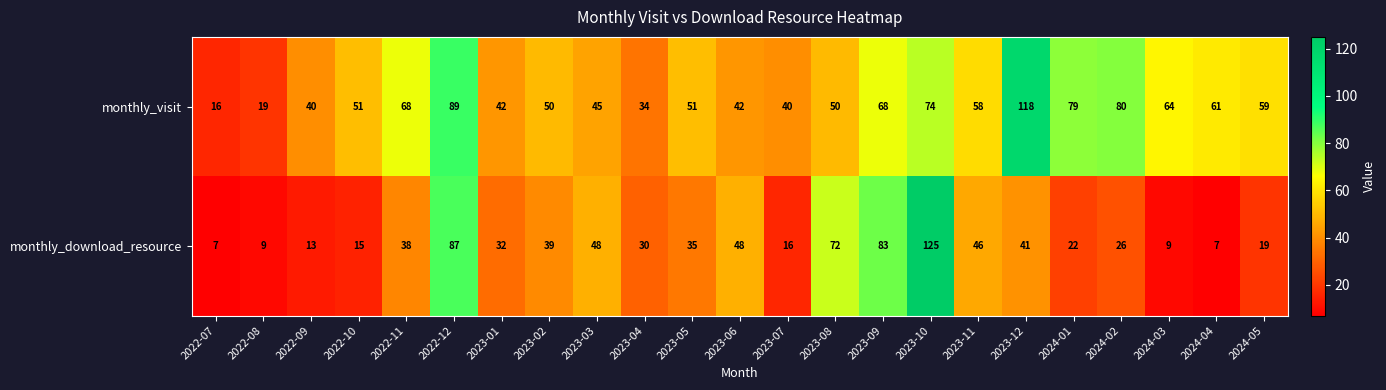

Which series has the widest spread of values?

monthly_download_resource